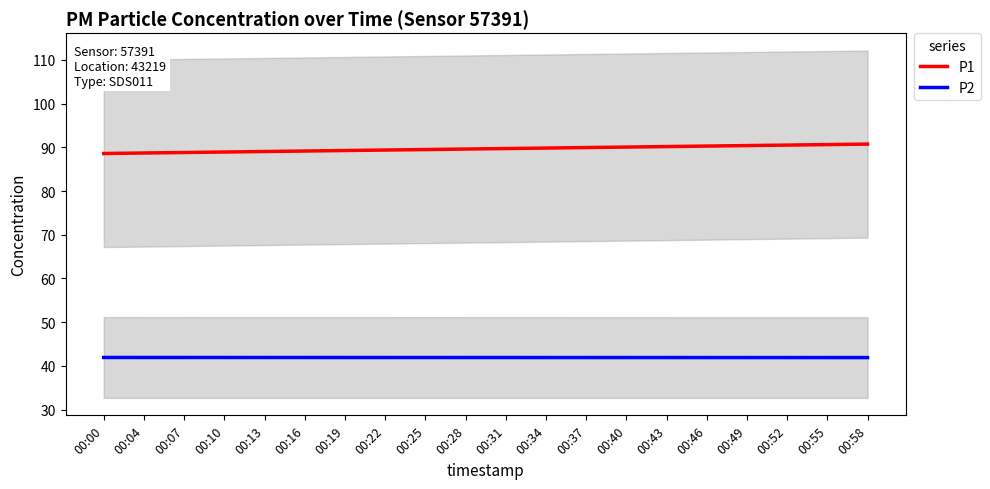

Reading right to left, transcribe all the data shown in this chart.

P1: 90.7	90.6	90.5	90.4	90.3	90.2	90.1	89.9	89.8	89.7	89.6	89.5	89.4	89.3	89.2	89.0	88.9	88.8	88.7	88.6
P2: 41.9	41.9	41.9	41.9	41.9	41.9	41.9	41.9	41.9	41.9	41.9	41.9	41.9	41.9	41.9	41.9	41.9	41.9	41.9	41.9